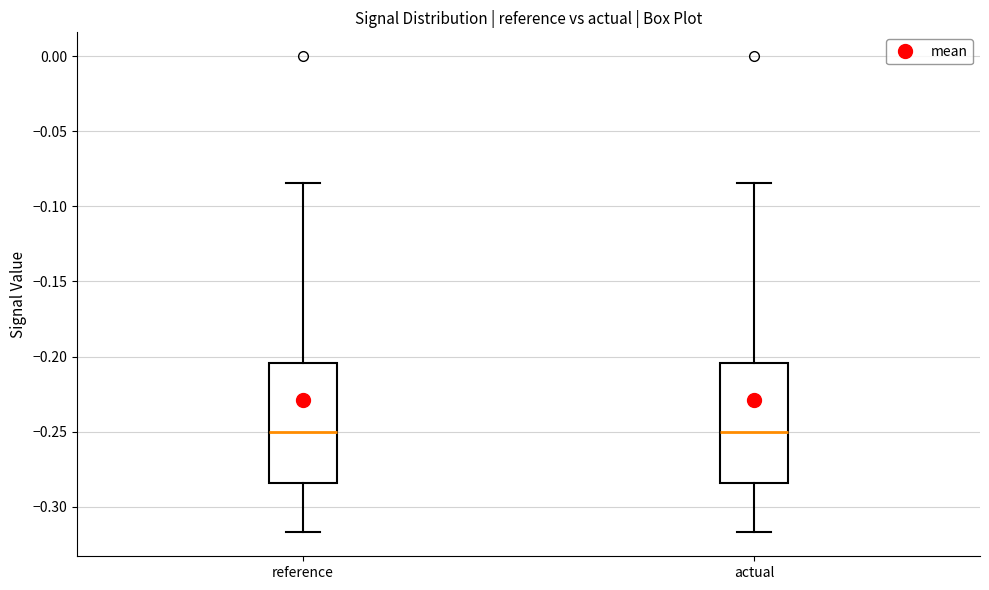

Where is the lower edge of the box for actual on the y-axis? The values are not printed on the chart, so give them approximately, as read against the axis.

-0.285